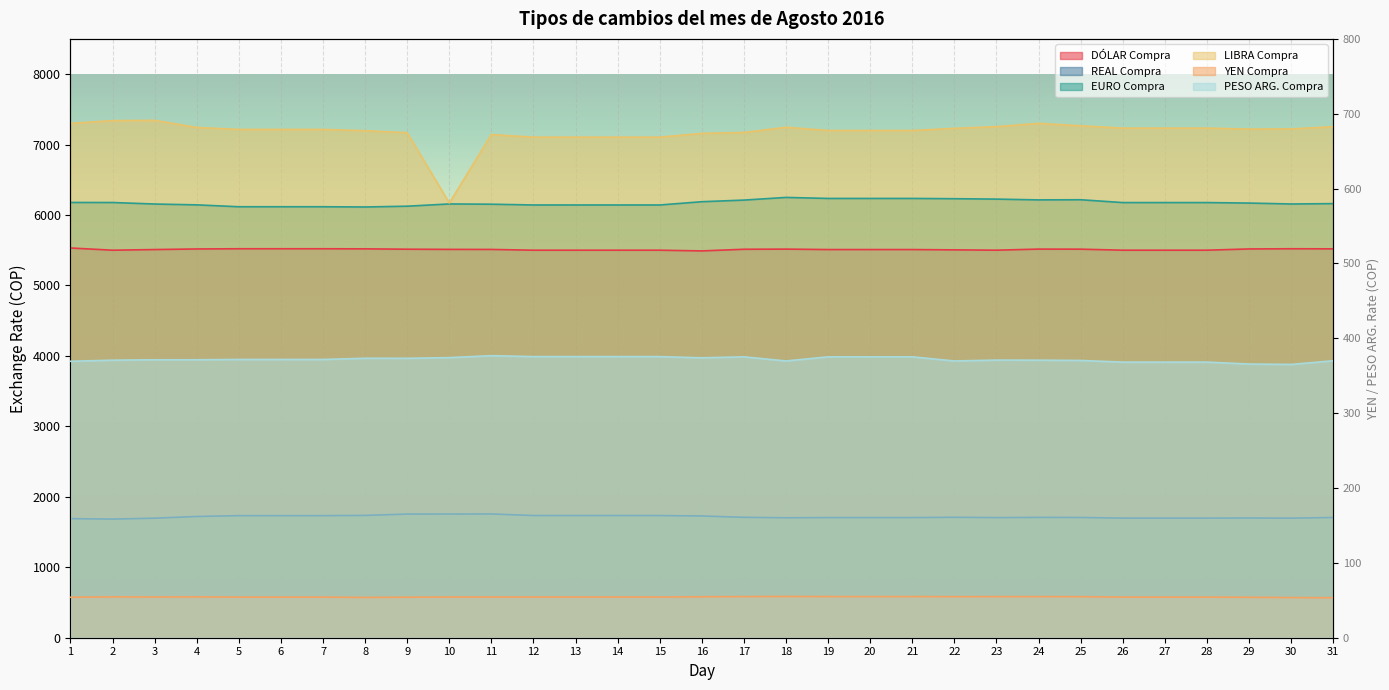

What is the sum of all YEN Compra values?

1687.6